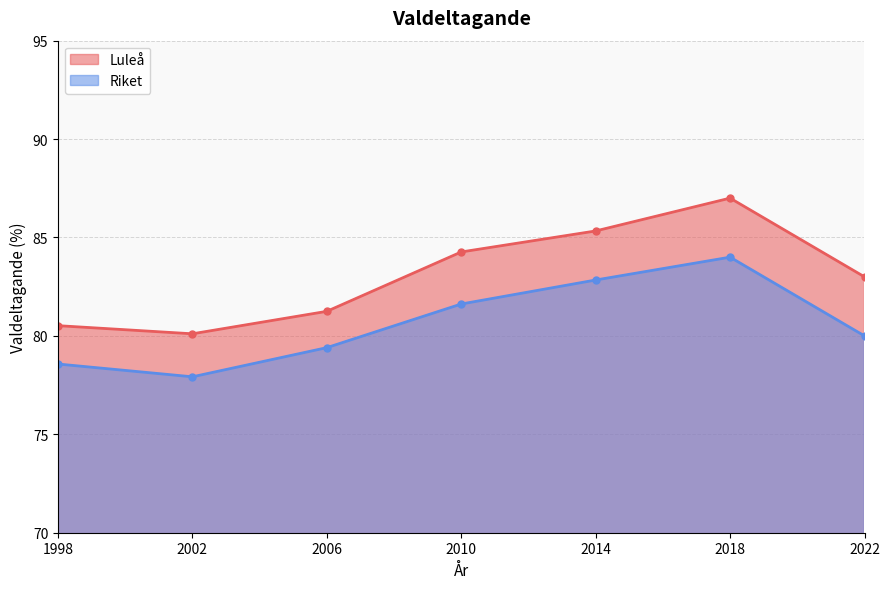

What is the difference between the second highest and minimum values in the Luleå series?

5.2